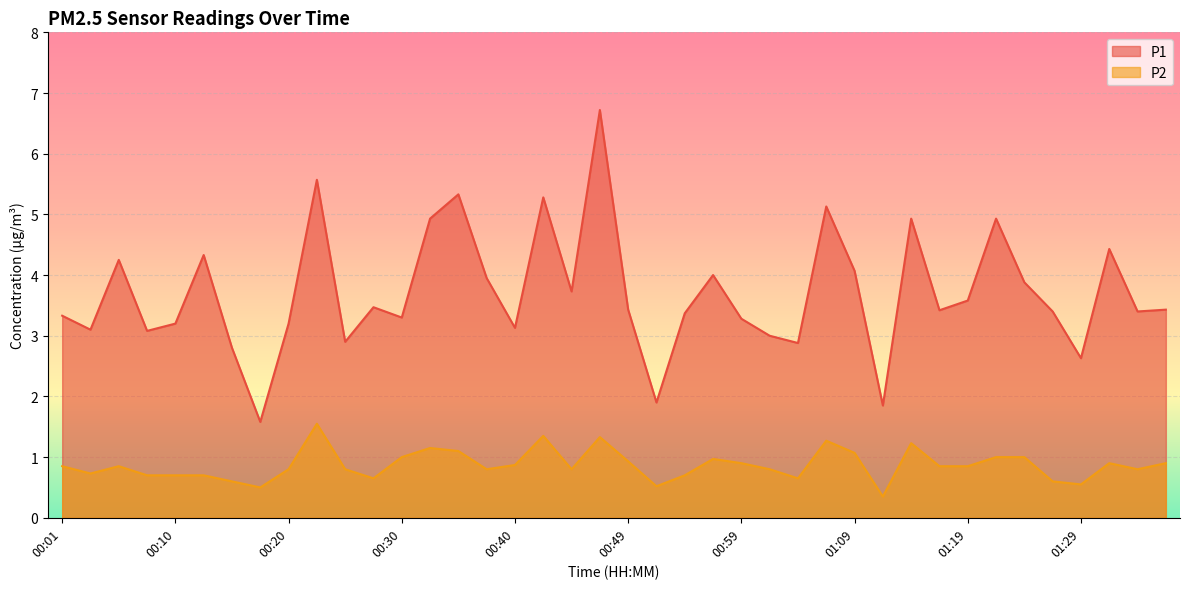

The P2 series shows 0.5 at 00:52. True or false?

True